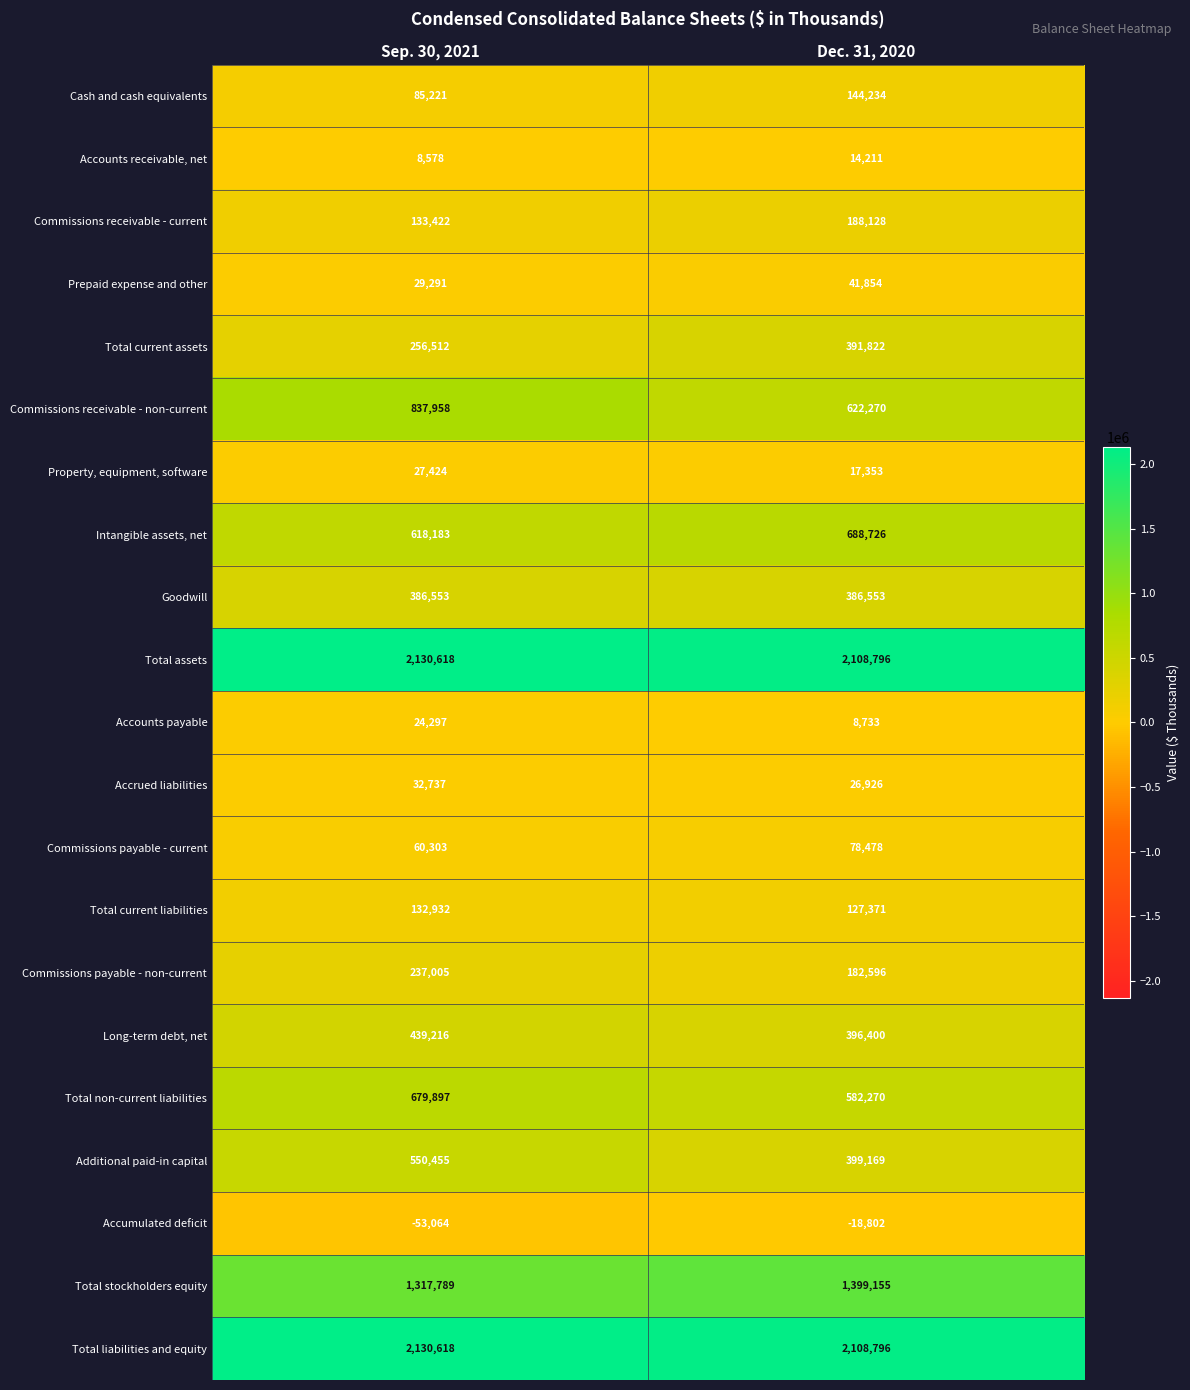

What value does the Total assets series have at Sep. 30, 2021, to the nearest 10?

2130620